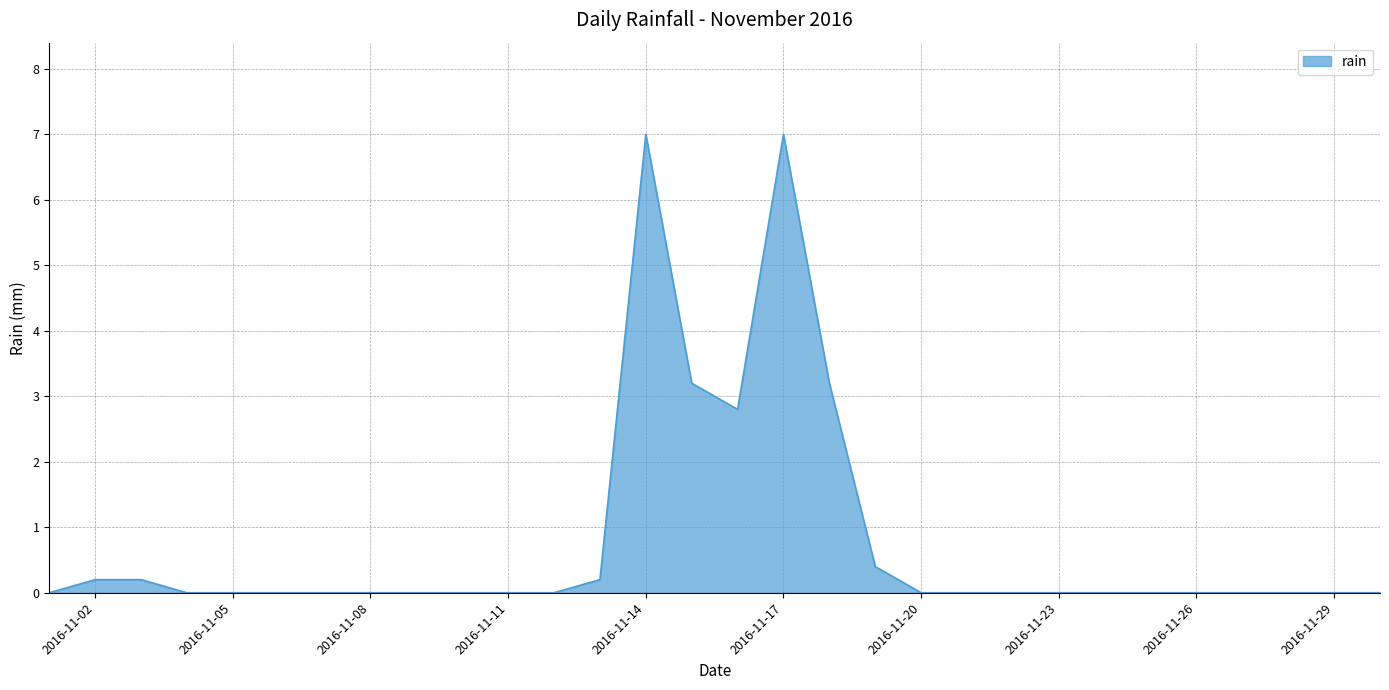

What is the difference between the maximum and minimum values?

7.0